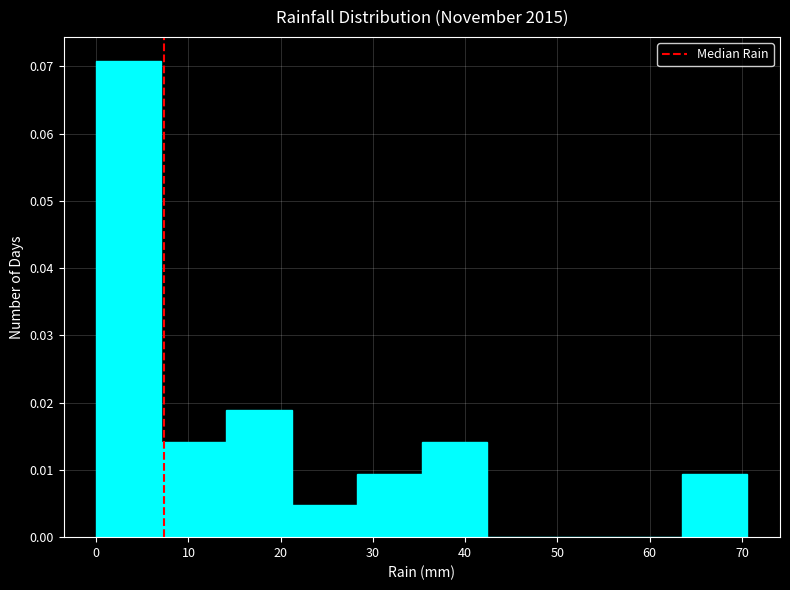

Reading left to right, transcribe this chart: for each bar, give the range it covers on the x-axis and its height. Neither the bar edges nor the heights are printed on the chart, so give them approximately, as read against the axes.

0 to 7: 0.071
7 to 14: 0.014
14 to 21: 0.019
21 to 28: 0.005
28 to 35: 0.009
35 to 42: 0.014
42 to 49: 0
49 to 56: 0
56 to 64: 0
64 to 71: 0.009